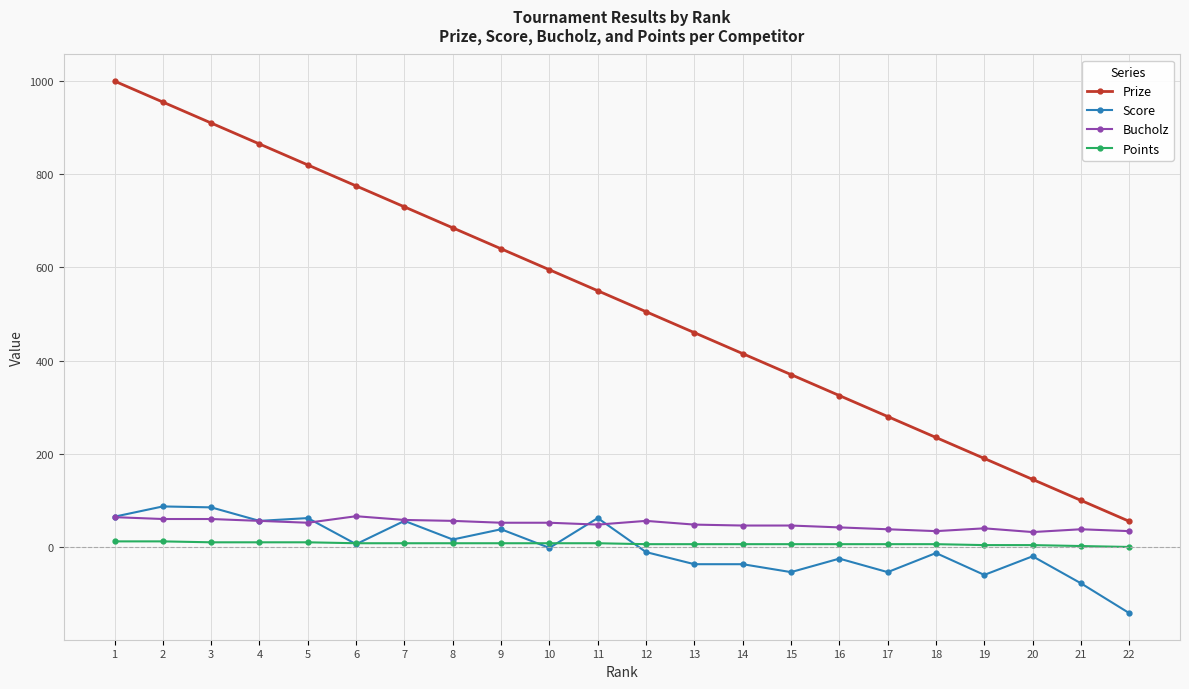

Rank the series at 11 from lowest to highest value.

Points, Bucholz, Score, Prize